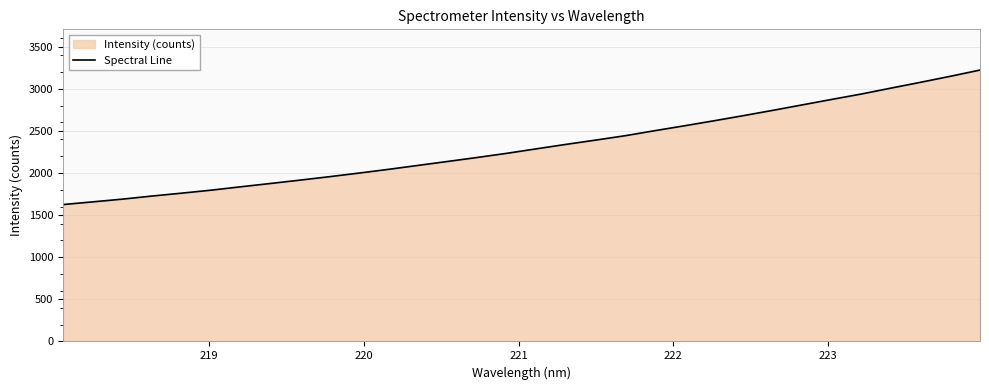

What is the difference between the maximum and minimum values?

1596.8